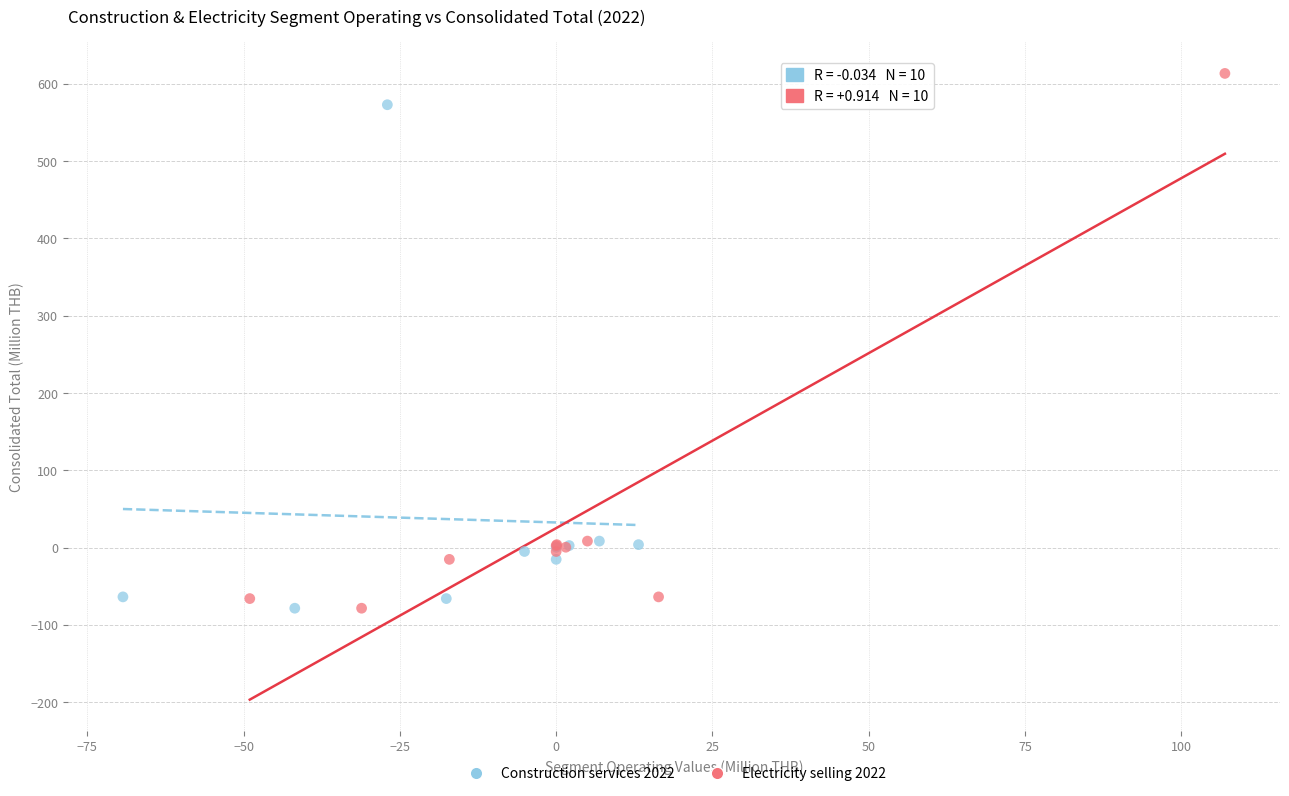

Which series reaches the maximum Y coordinate?

Electricity selling 2022